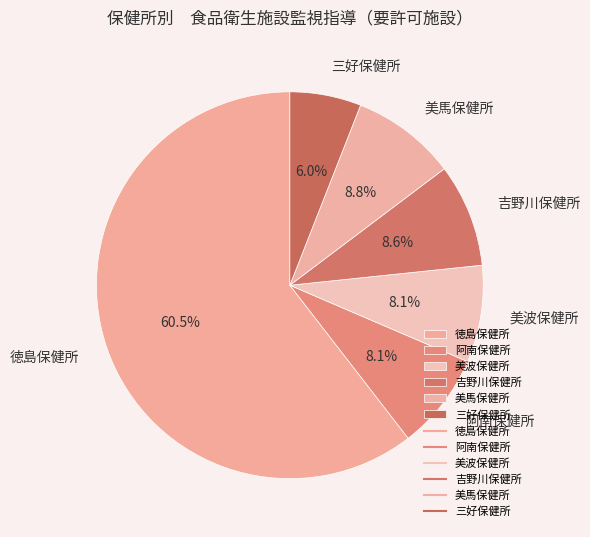

Which category has the smallest portion of the pie?

三好保健所